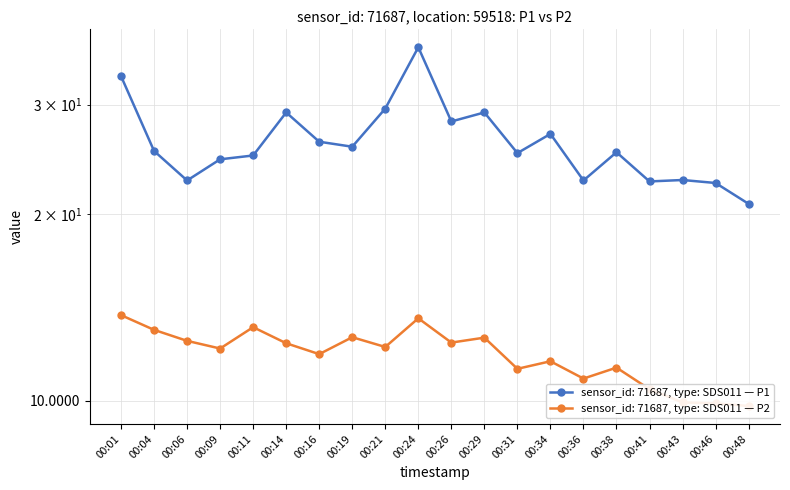

Does the chart display data point markers on the line(s)?

Yes